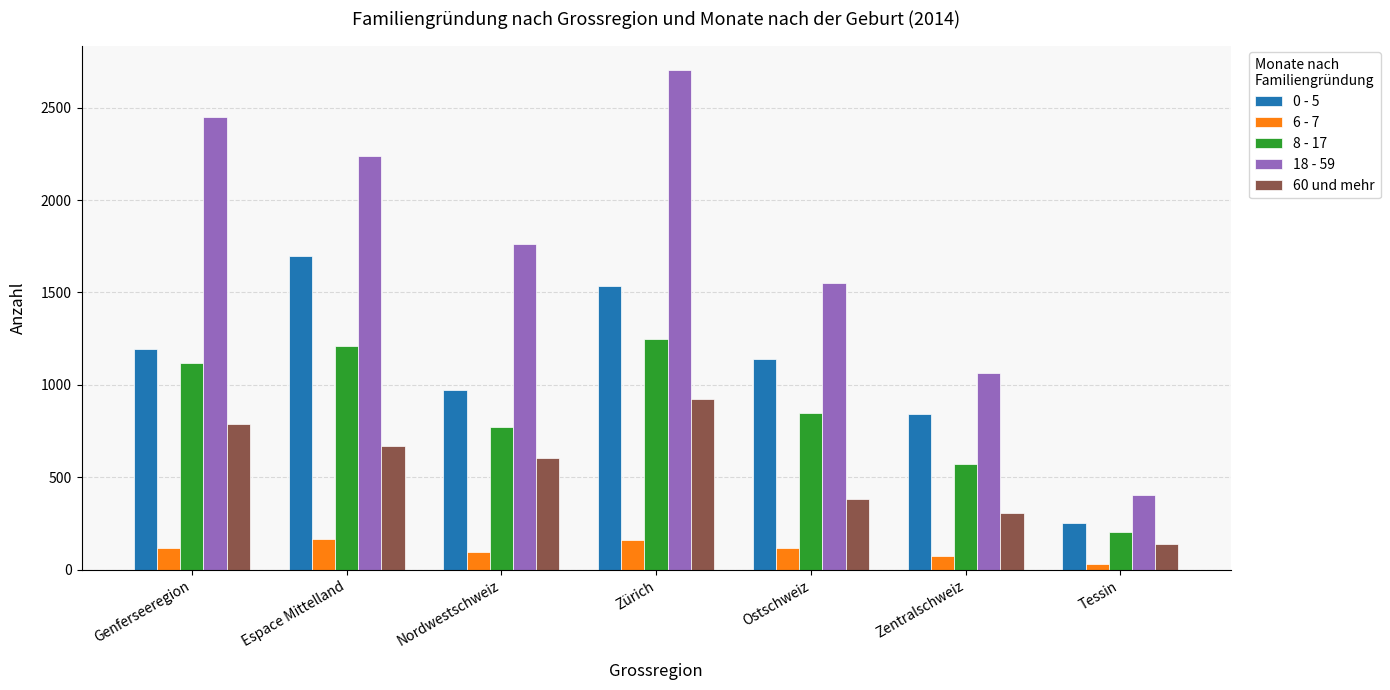

How many bars are there in total?

35